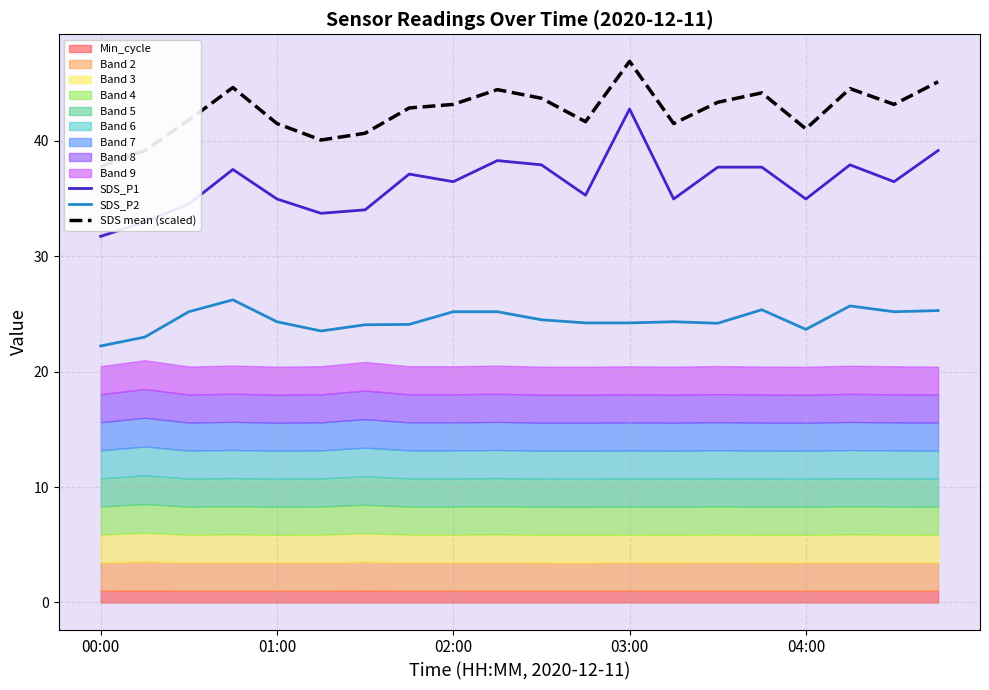

What is the average value of the SDS mean (scaled) series?

42.6